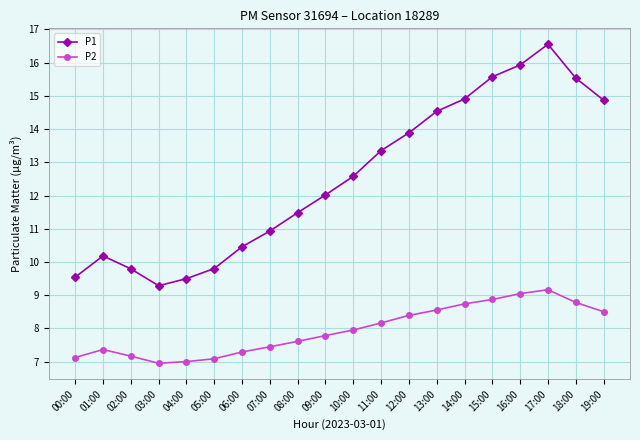

What is the label of the 19th point from the right?

01:00